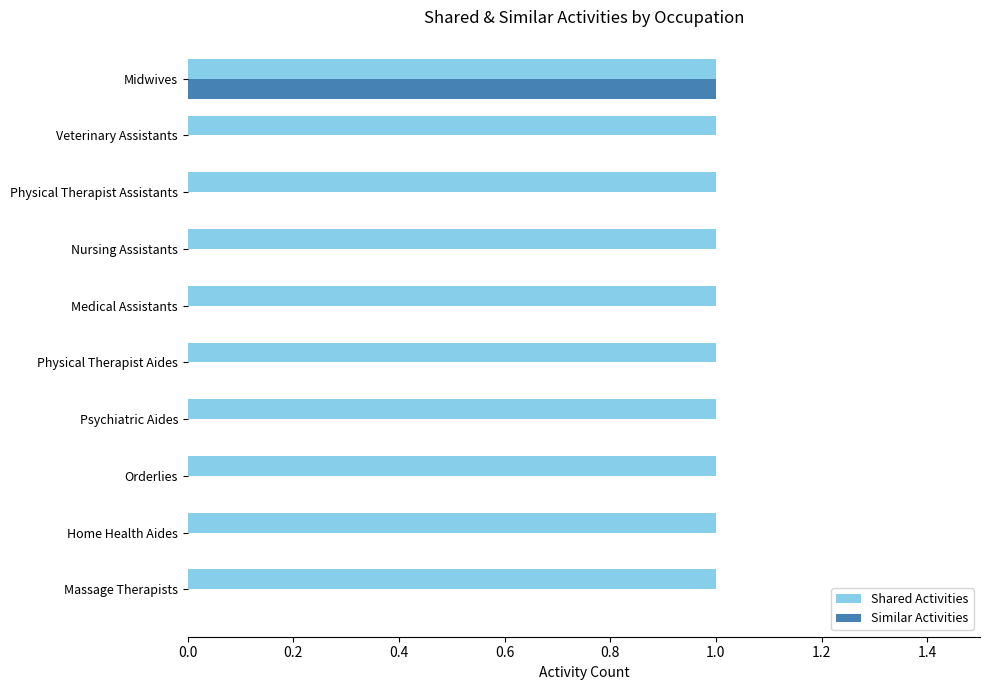

What are all the series names shown in the legend?

Shared Activities, Similar Activities